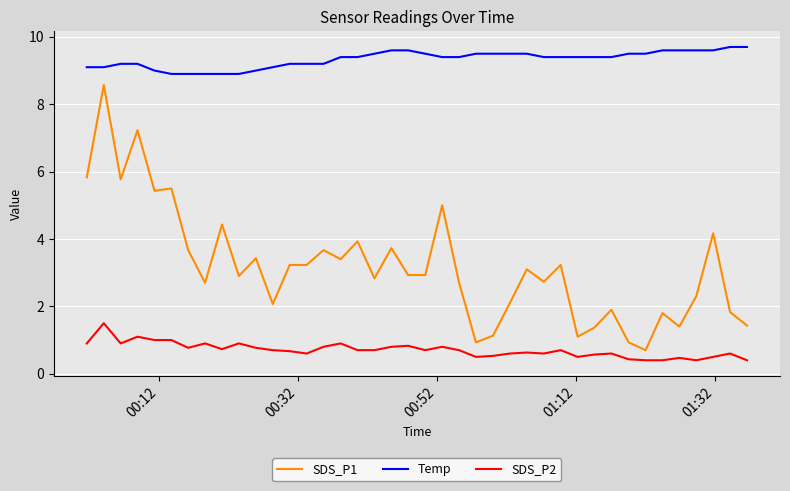

What is the maximum value shown in the chart?

9.7